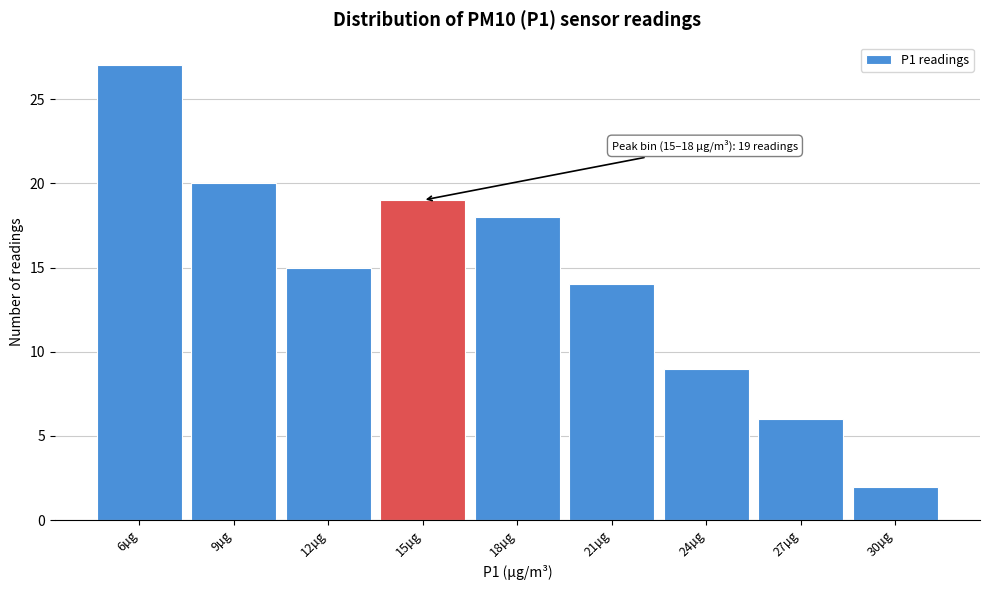

Reading left to right, what are all the values shown in this chart?

6µg=27	9µg=20	12µg=15	15µg=19	18µg=18	21µg=14	24µg=9	27µg=6	30µg=2